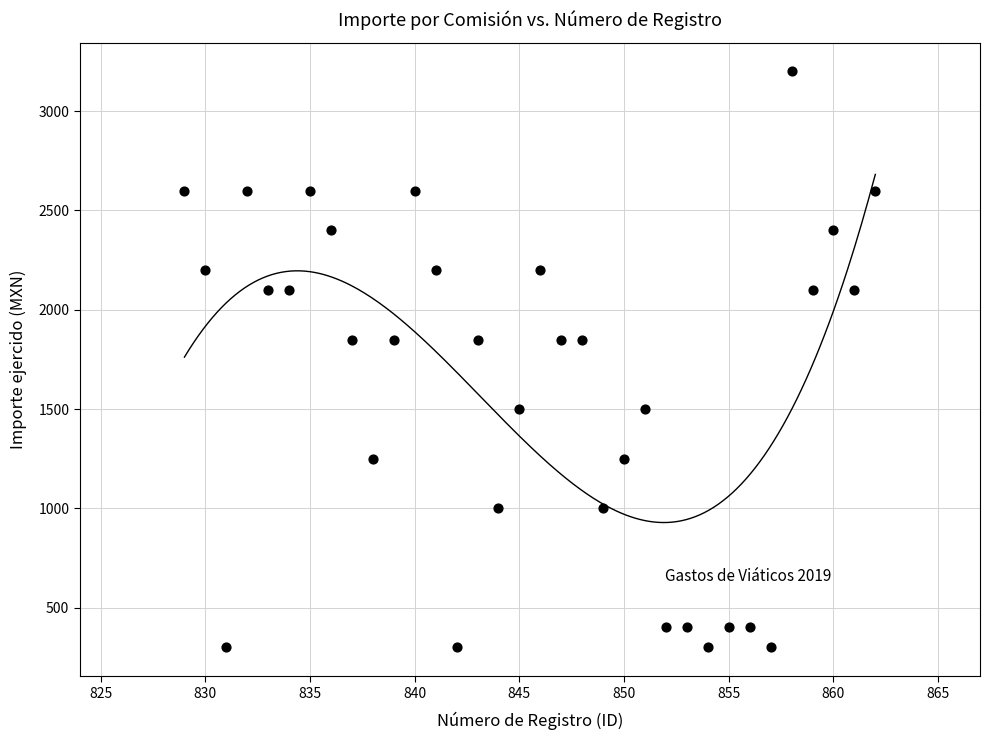

What is the range of Y values (max minus min)?

2900